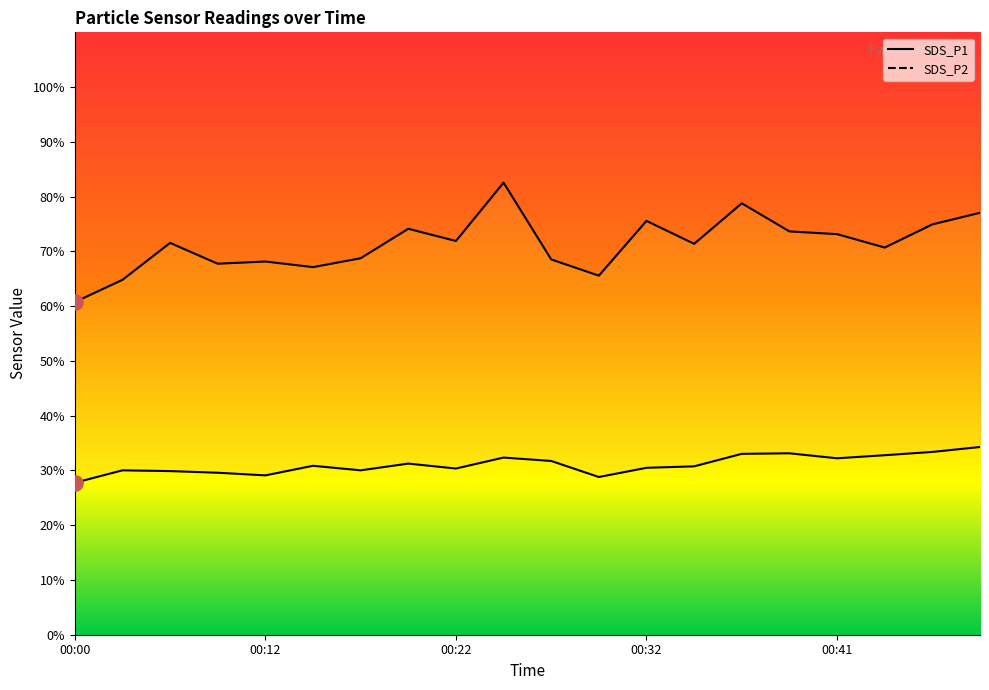

Which series reaches the maximum Y coordinate?

SDS_P1